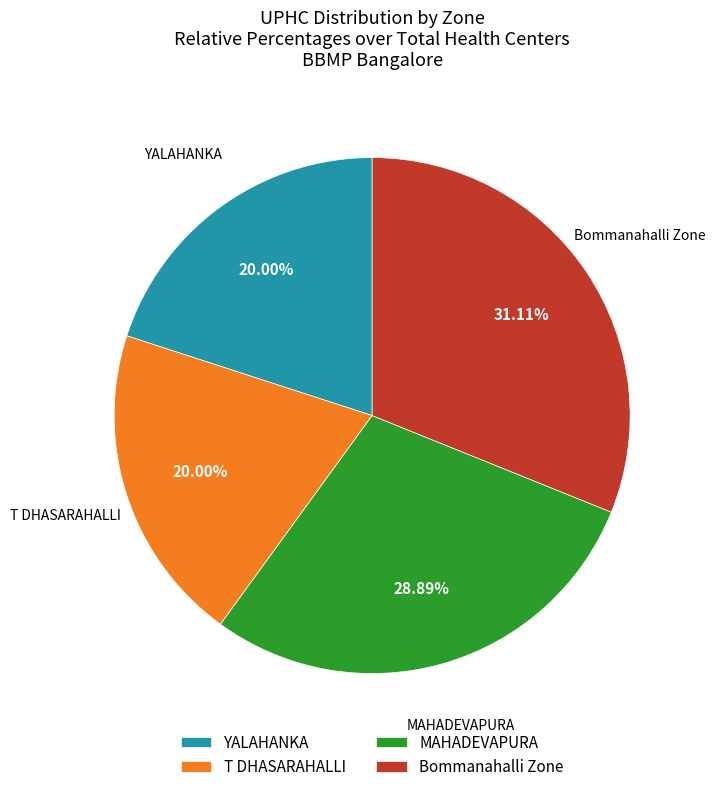

What is the ratio of the value at YALAHANKA to the value at T DHASARAHALLI?

1.0